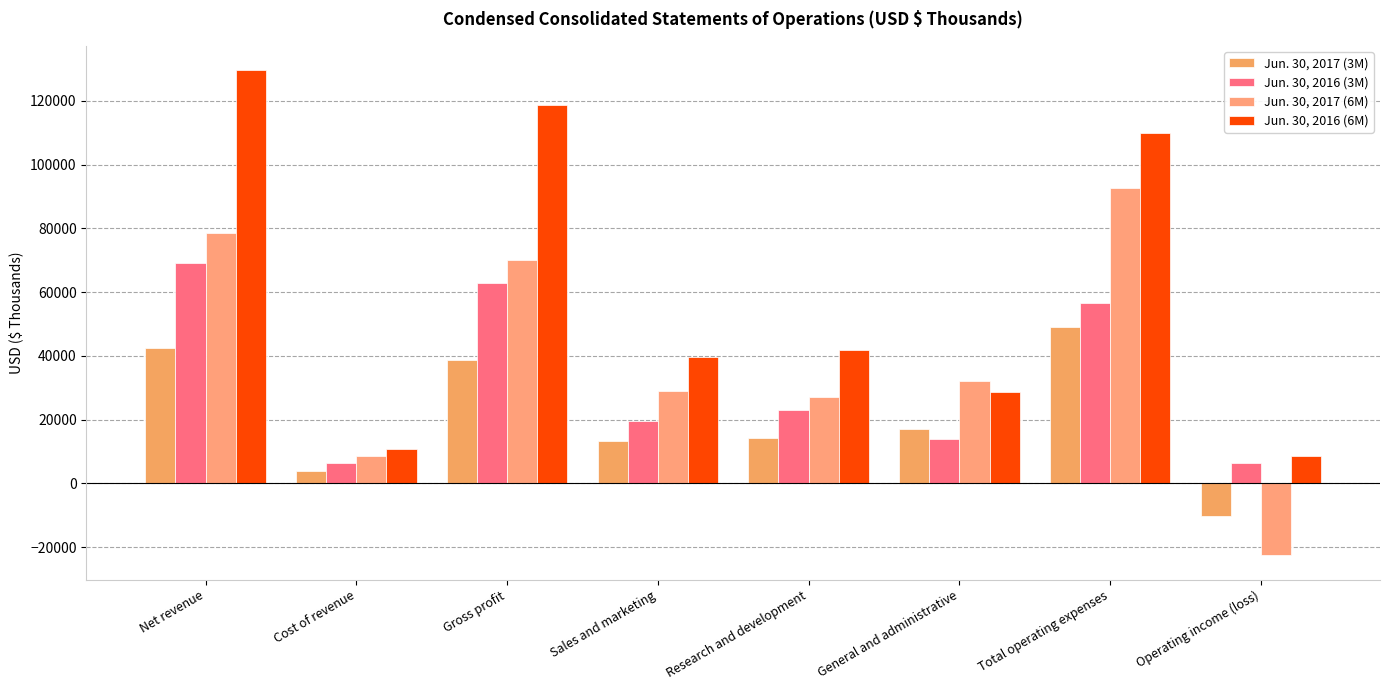

List the series in order of their peak value, highest first.

Jun. 30, 2016 (6M), Jun. 30, 2017 (6M), Jun. 30, 2016 (3M), Jun. 30, 2017 (3M)